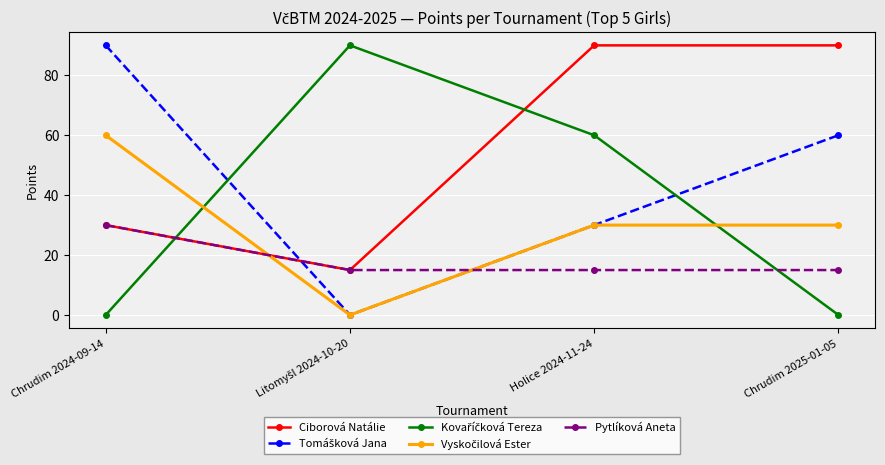

What is the total value across all series at Chrudim 2025-01-05?

195